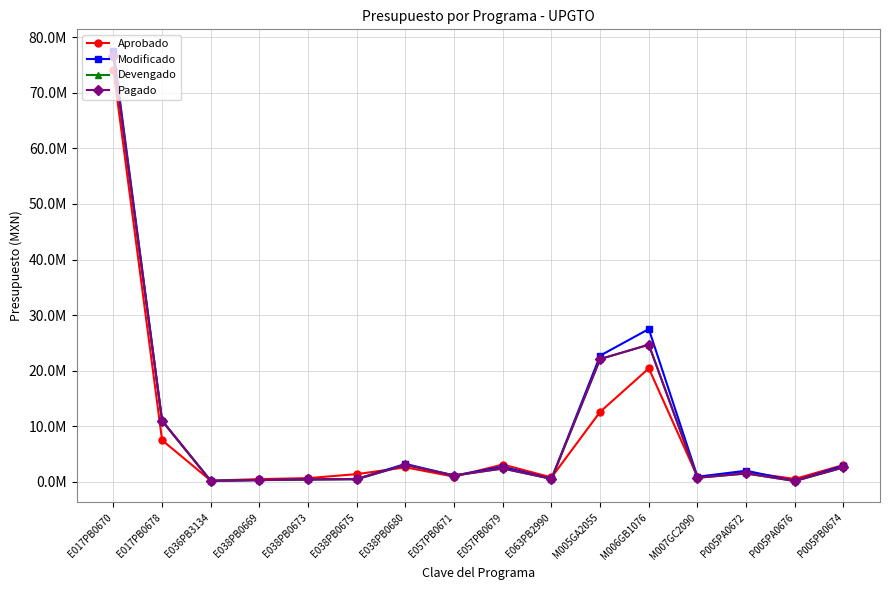

True or false: Pagado and Modificado cross at least once.

False